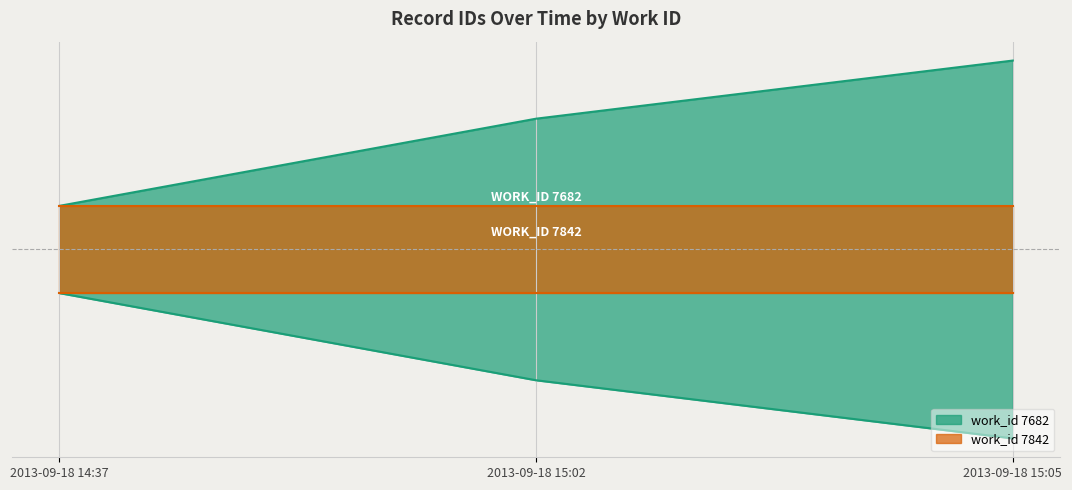

What is the difference between the values at 2013-09-18 15:02 and 2013-09-18 15:05?

66.7